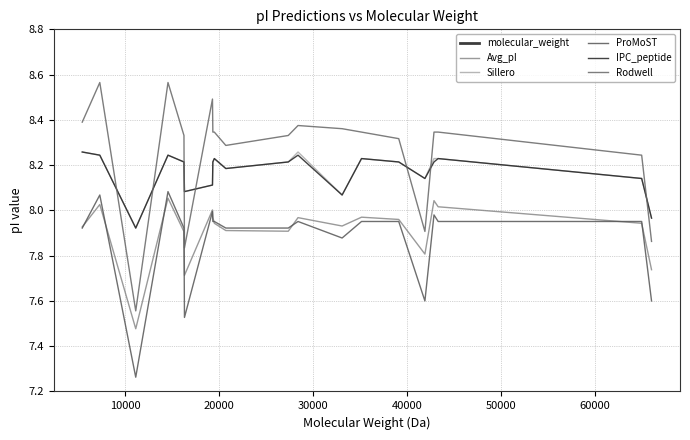

Reading left to right, extract all data points from this chart.

molecular_weight: 5449.5	7319.1	11145.4	14579.8	16280.7	16333.5	19317.0	19356.9	19513.8	20737.9	27387.8	28426.4	33120.8	35186.9	39150.1	41936.8	42903.4	43346.8	65017.1	66068.0
Avg_pI: 7.9	8.0	7.5	8.1	7.9	7.7	8.0	8.0	7.9	7.9	7.9	8.0	7.9	8.0	8.0	7.8	8.0	8.0	7.9	7.7
Sillero: 8.3	8.2	7.9	8.2	8.2	8.1	8.1	8.2	8.2	8.2	8.2	8.3	8.1	8.2	8.2	8.1	8.2	8.2	8.1	8.0
ProMoST: 7.9	8.1	7.3	8.1	7.9	7.5	8.0	8.0	8.0	7.9	7.9	8.0	7.9	8.0	8.0	7.6	8.0	8.0	8.0	7.6
IPC_peptide: 8.3	8.2	7.9	8.2	8.2	8.1	8.1	8.2	8.2	8.2	8.2	8.2	8.1	8.2	8.2	8.1	8.2	8.2	8.1	8.0
Rodwell: 8.4	8.6	7.6	8.6	8.3	7.8	8.5	8.3	8.3	8.3	8.3	8.4	8.4	8.3	8.3	7.9	8.3	8.3	8.2	7.9